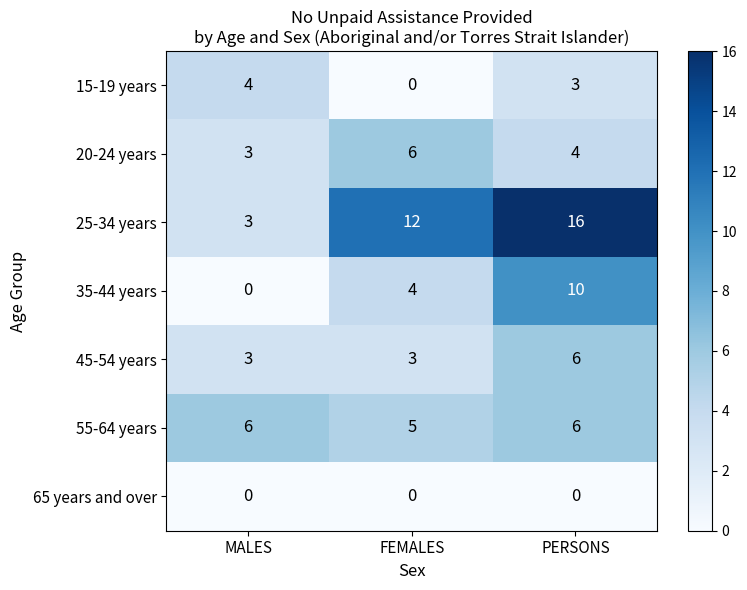

Reading left to right, what are all the values shown in this chart?

15-19 years: 4	0	3
20-24 years: 3	6	4
25-34 years: 3	12	16
35-44 years: 0	4	10
45-54 years: 3	3	6
55-64 years: 6	5	6
65 years and over: 0	0	0